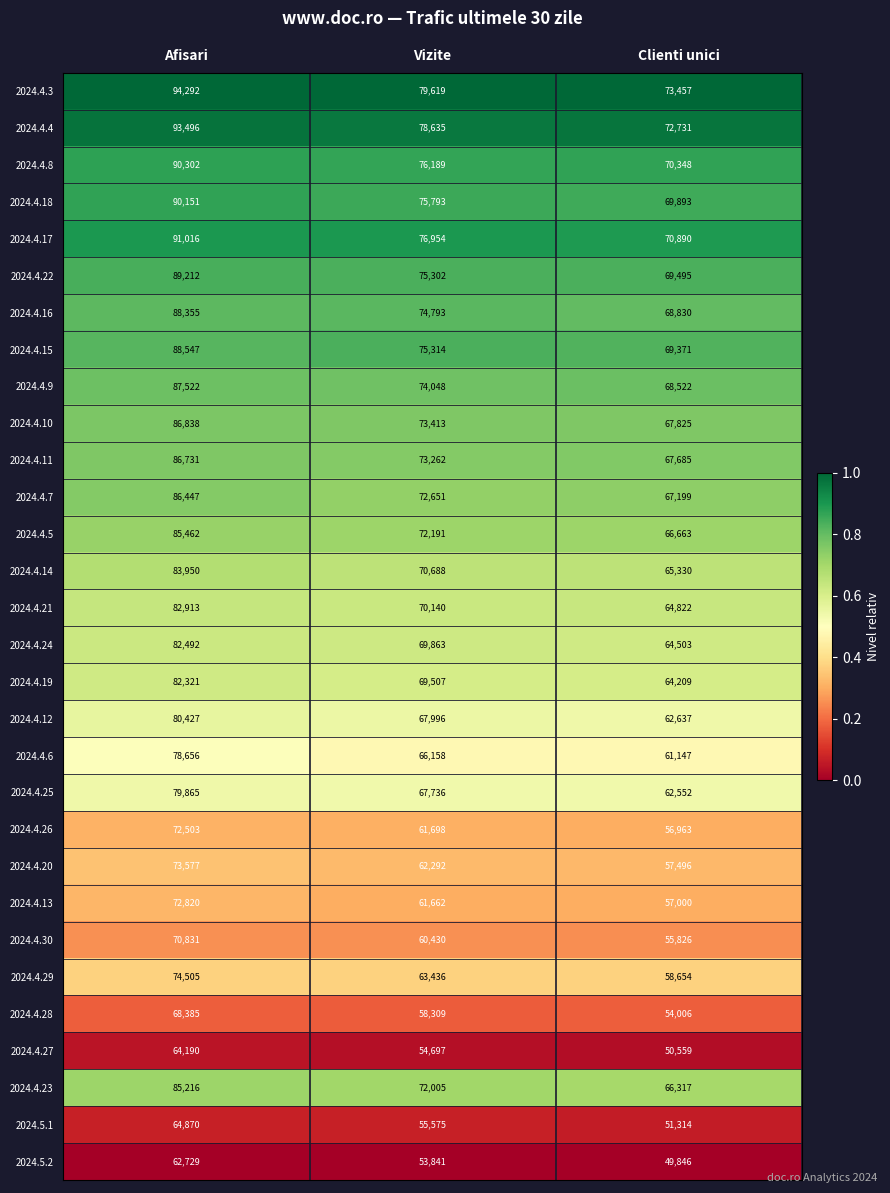

What value does the 2024.4.25 series have at Vizite?

67736